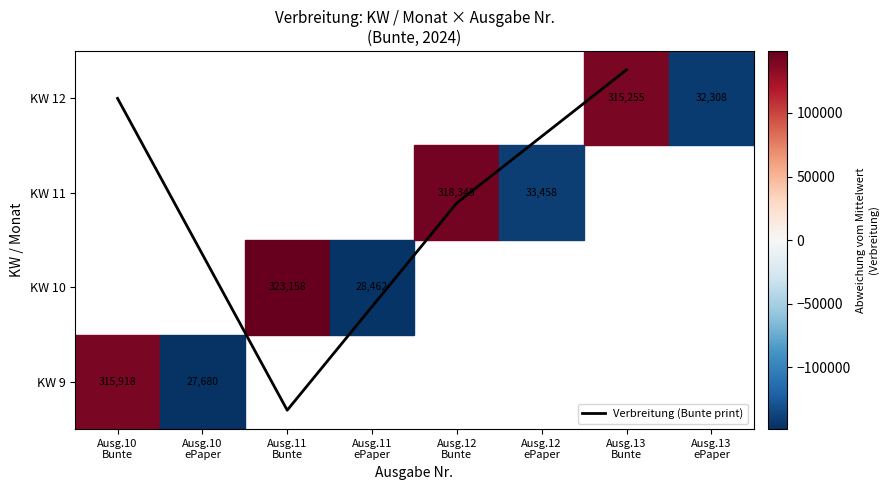

Where is the data nearest to the value 1?

Ausg.12 Bunte